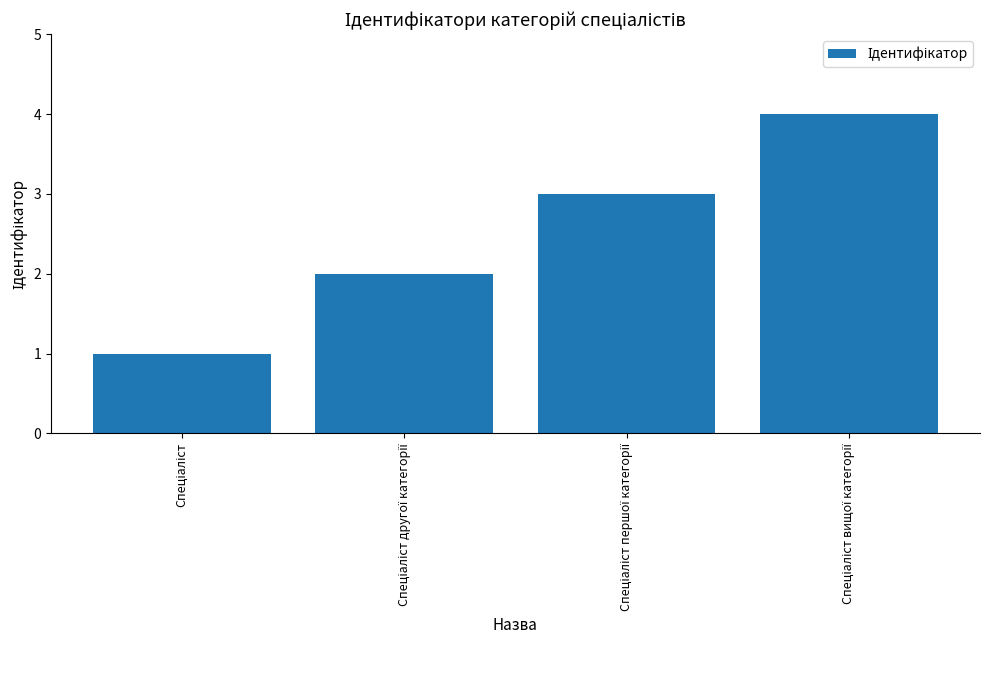

What is the difference between the maximum and minimum values?

3